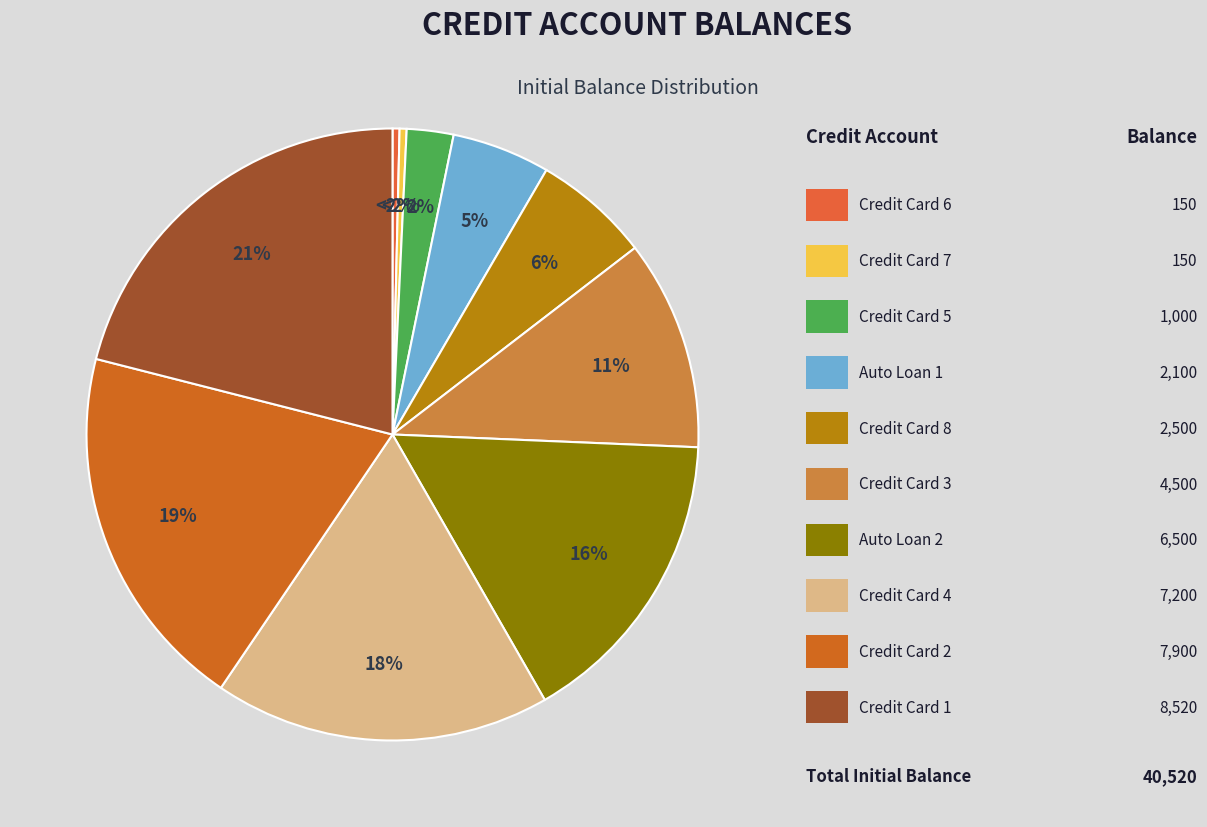

How many segments does this pie chart have?

10